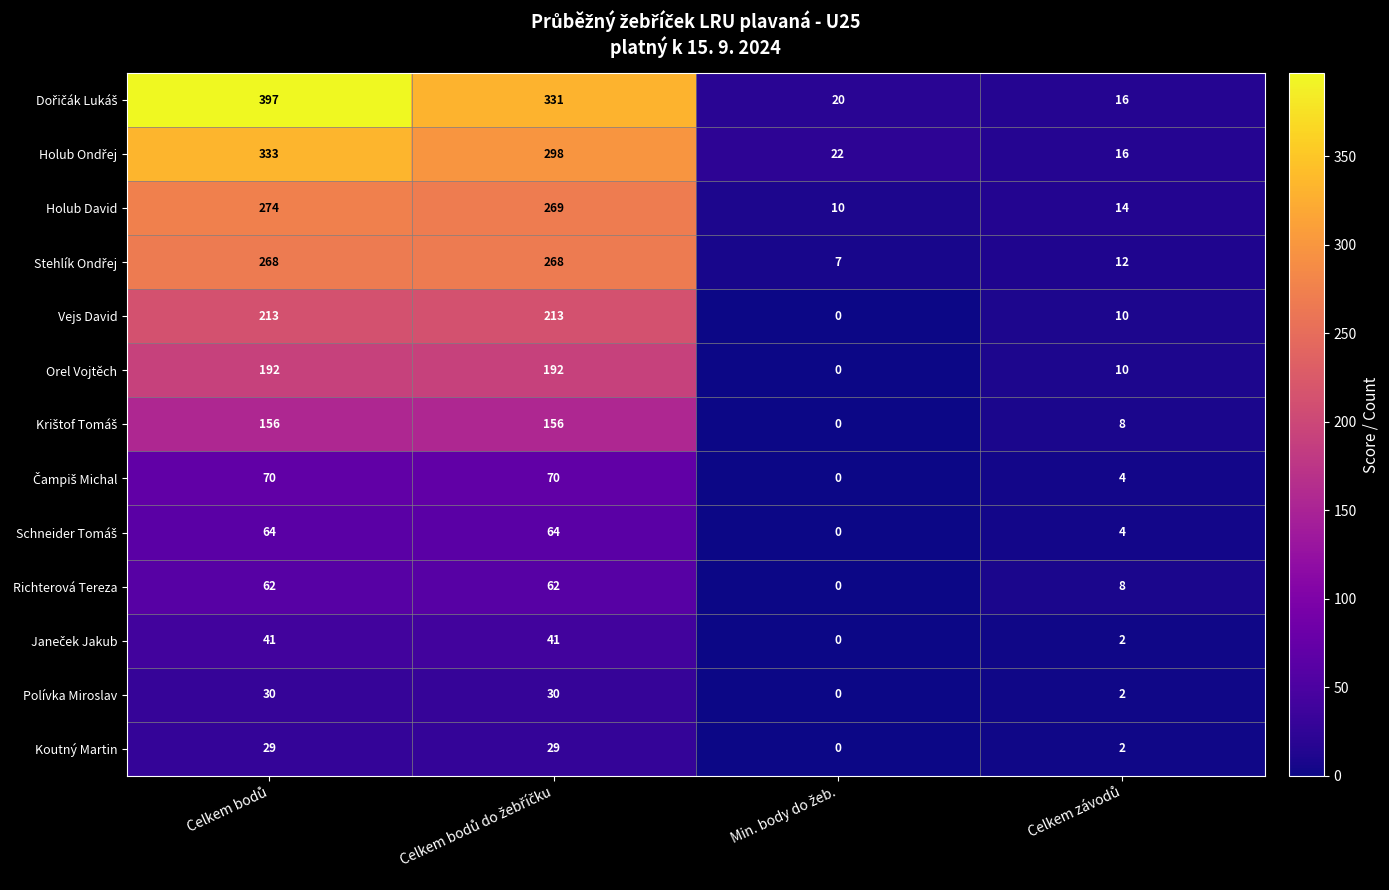

What is the greatest value displayed?

397